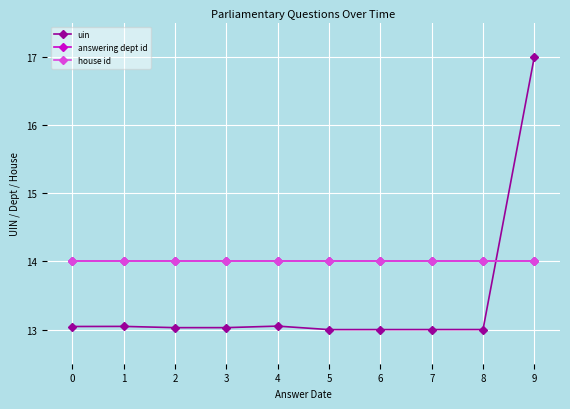

Which series has the largest range (max minus min)?

uin